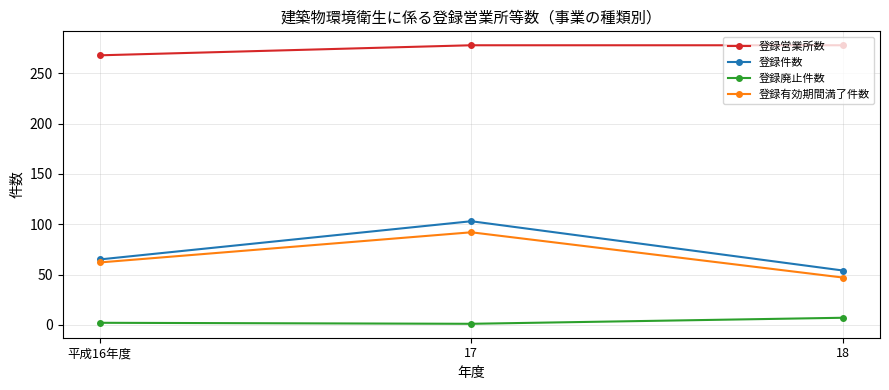

What is the label of the 1st point from the right?

18